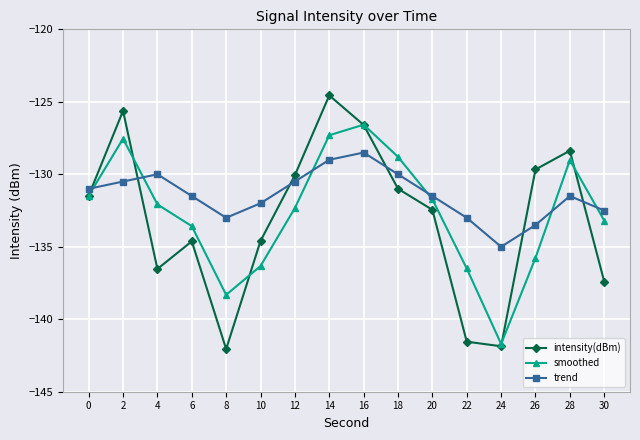

In trend, how many points are lower than both neighbors (excluding endpoints)?

2